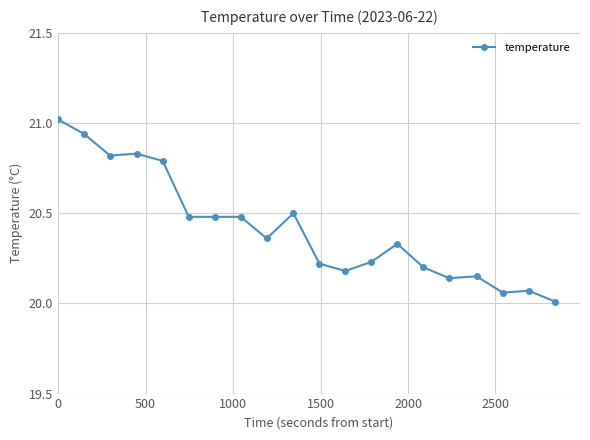

What is the difference between the maximum and minimum values?

1.0